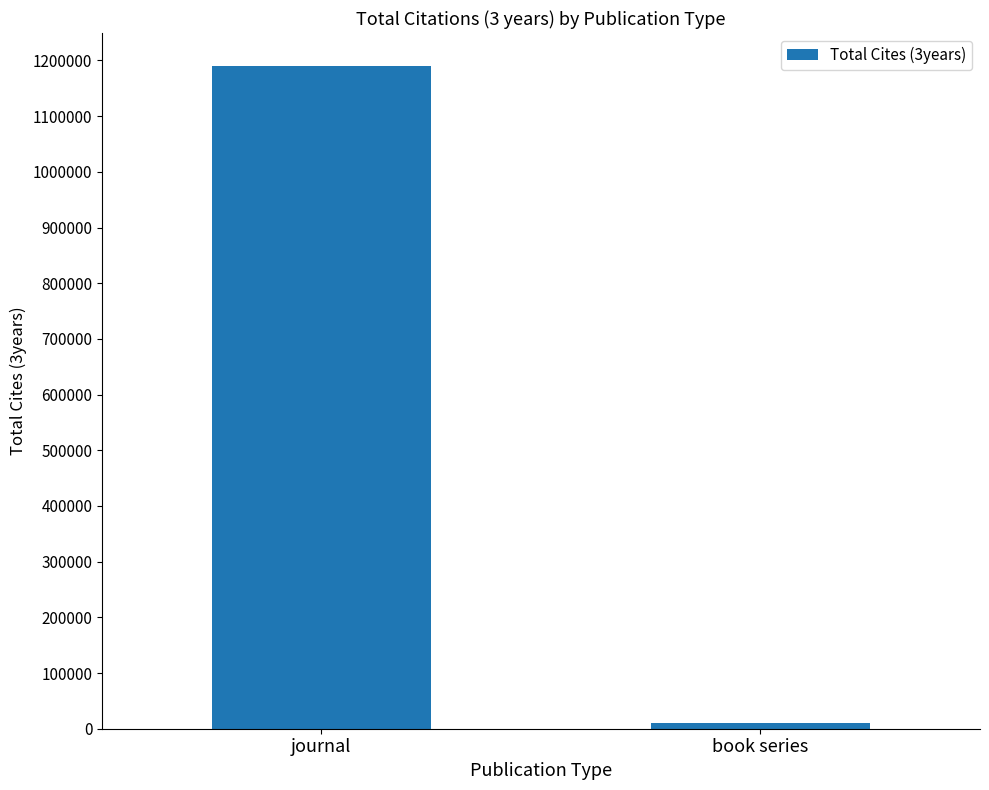

How many categories are shown in the chart?

2